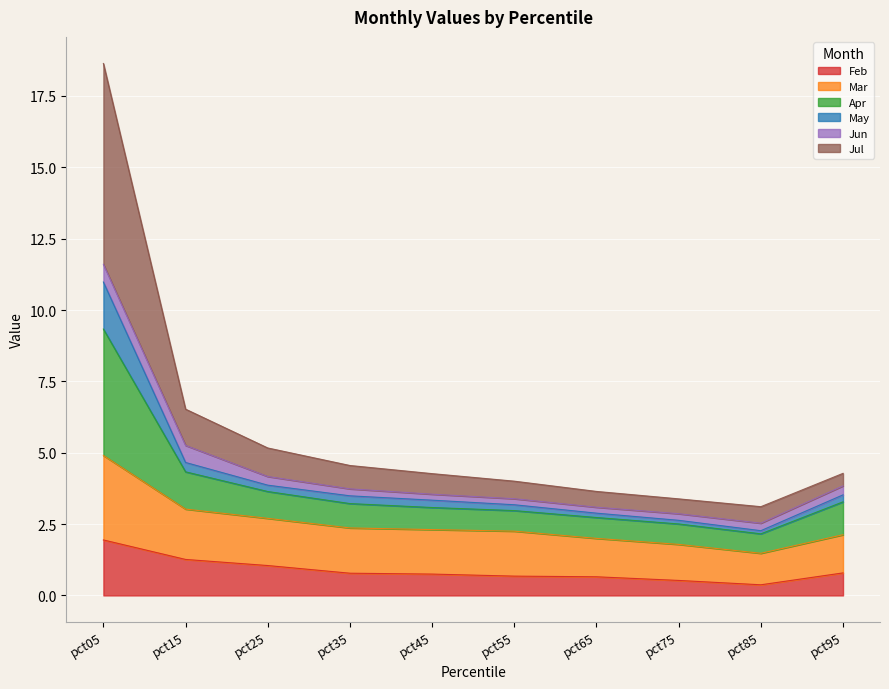

What is the highest value of the Feb series?

1.9